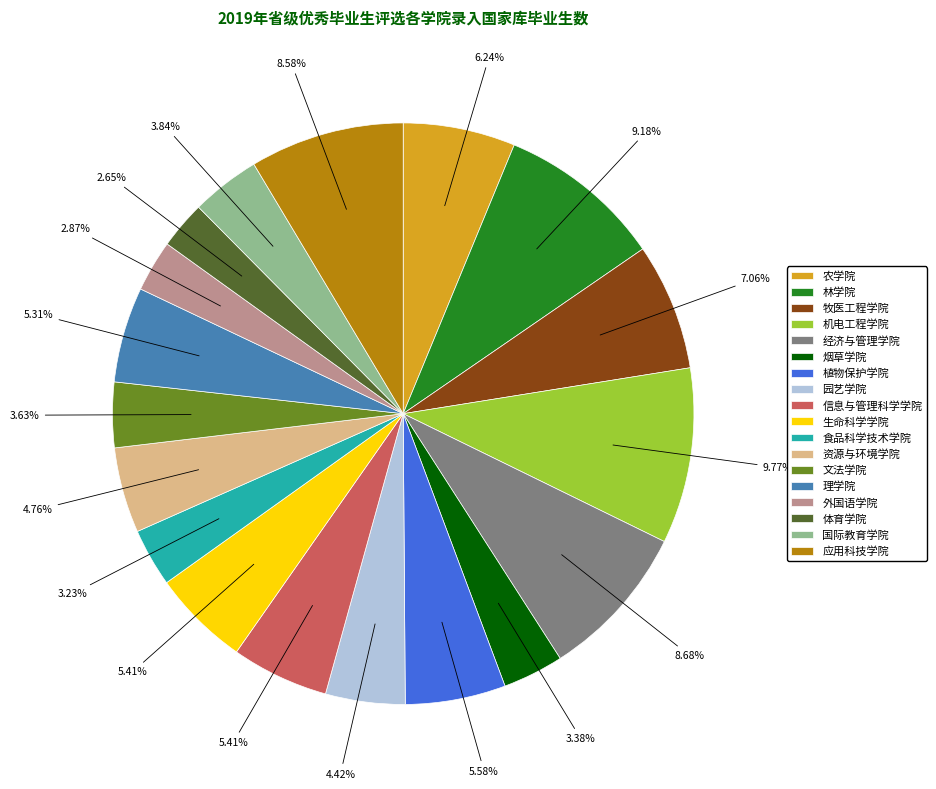

Does 园艺学院 account for over 50% of the chart?

No